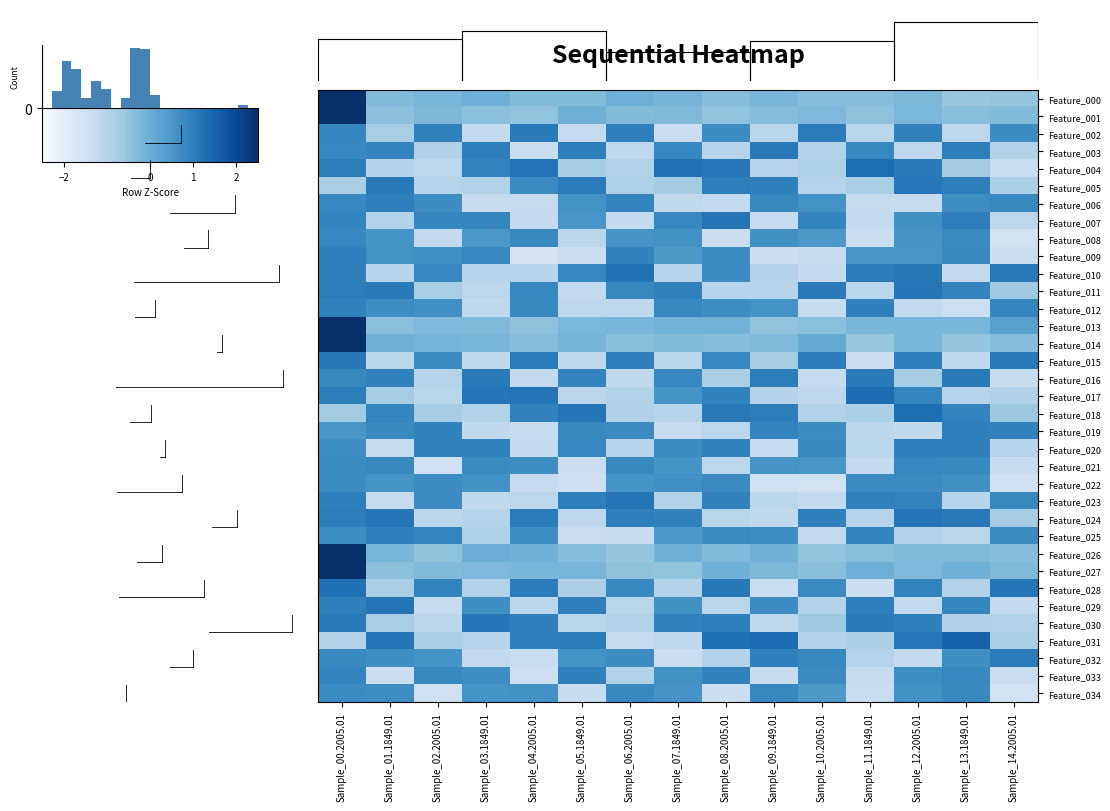

What is the total value across all series at Sample_07.1849.01?

-0.3